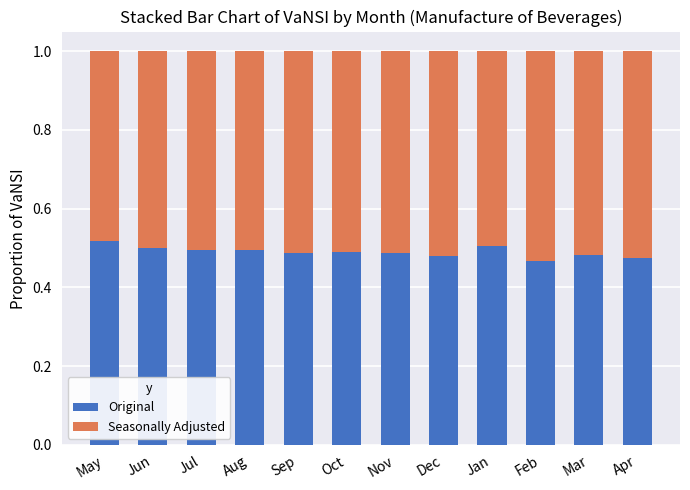

What is the total value across all series at Nov?

1.0